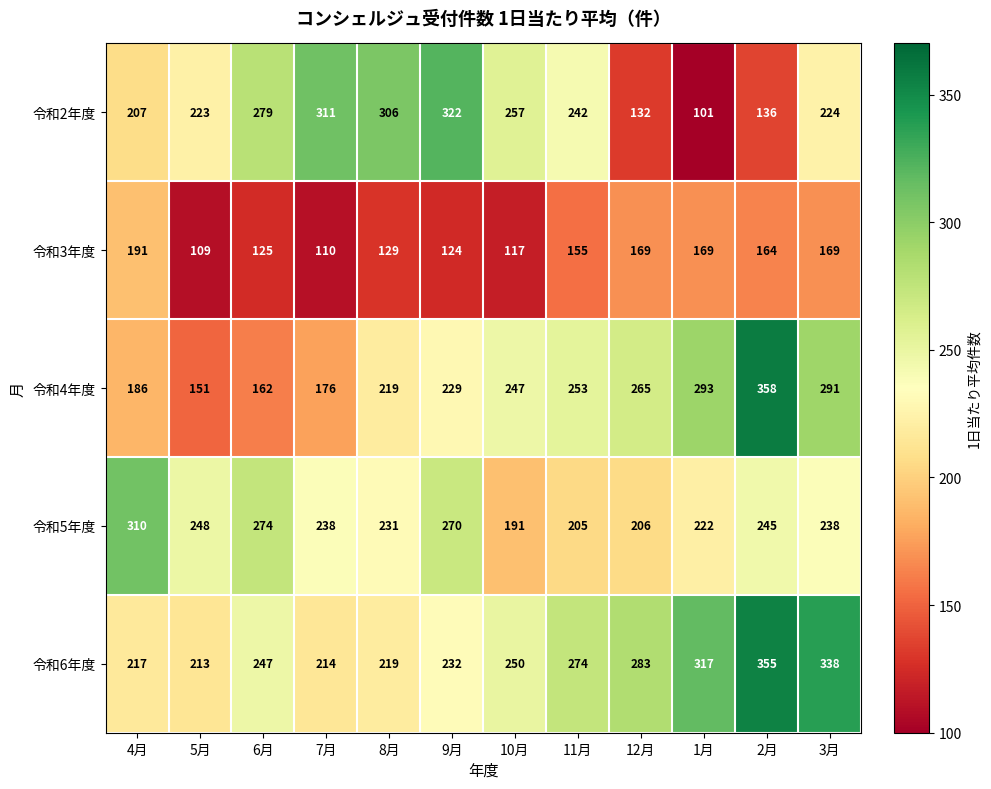

What is the average value of the 令和2年度 series?

228